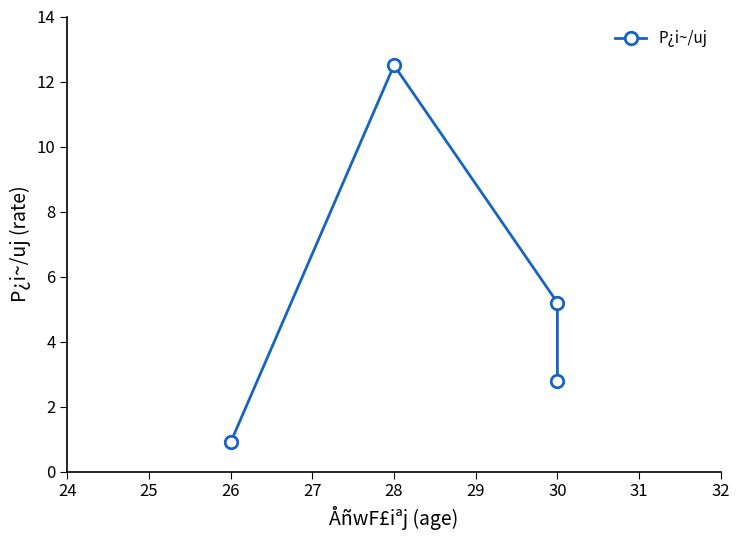

How many distinct data groups are displayed?

1